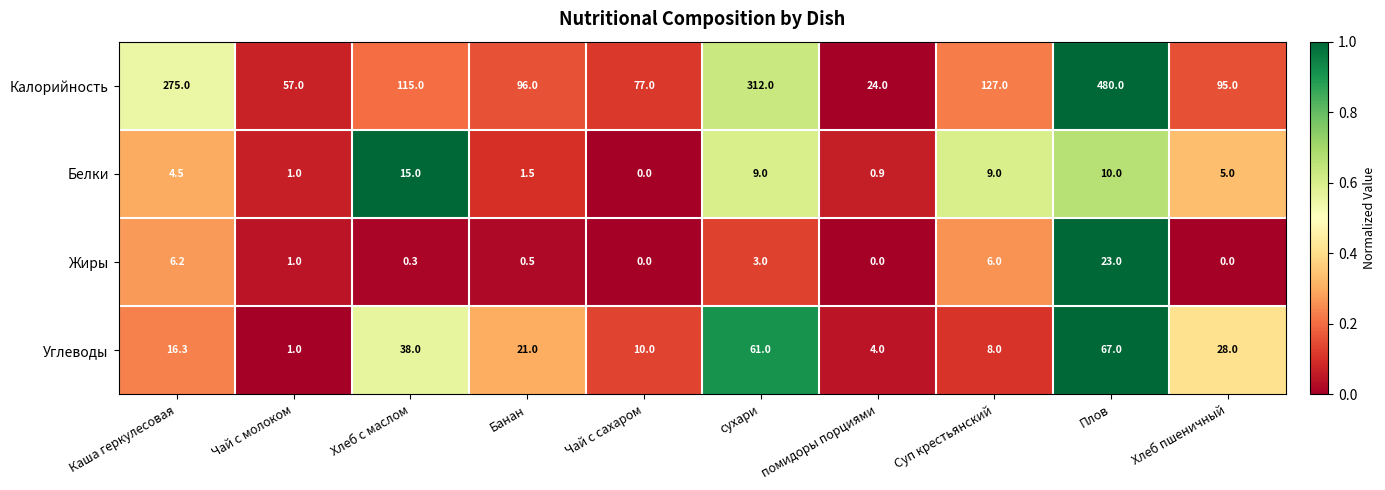

What is the total value across all series at Чай с сахаром?

87.0